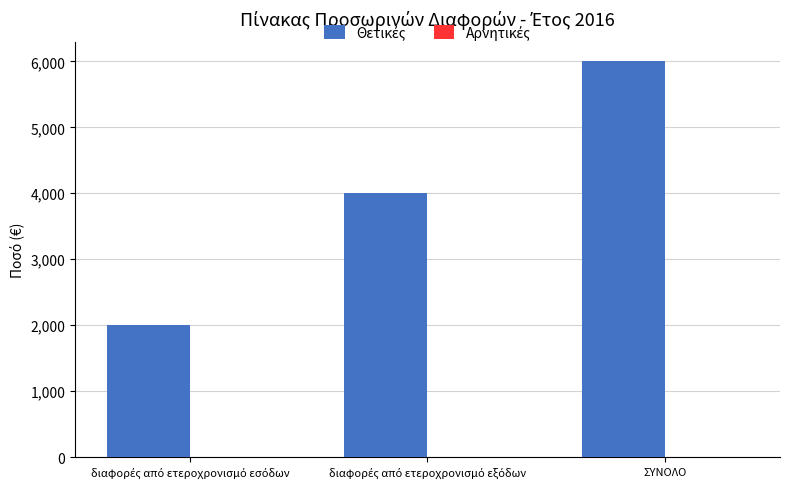

At which category does the chart reach its peak across all series?

ΣΥΝΟΛΟ